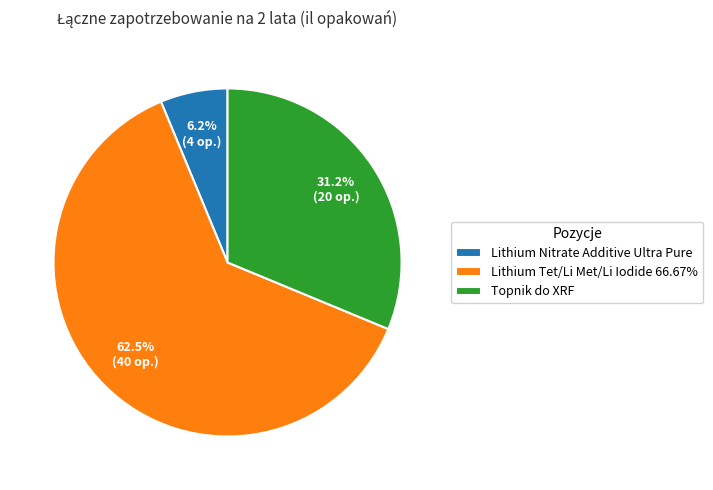

Which category has the smallest portion of the pie?

Lithium Nitrate Additive Ultra Pure